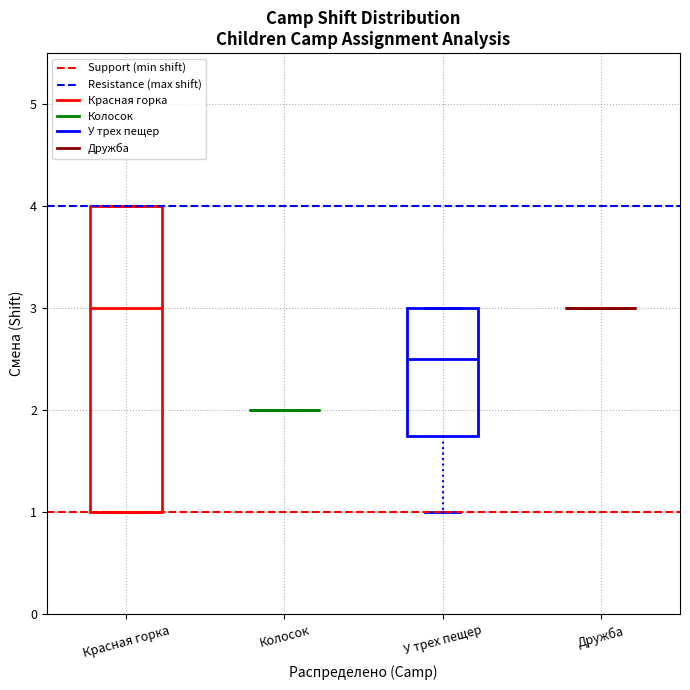

Reading left to right, read every box against the y-axis: the position of its median line, the range the box covers, and the ends of its whiskers. The values are not printed on the chart, so give them approximately, as read against the axis.

Красная горка: median 3.0, box 1.0 to 4.0, whiskers 1.0 to 4.0
Колосок: box collapsed to a line at 2.0, whiskers 2.0 to 2.0
У трех пещер: median 2.5, box 1.8 to 3.0, whiskers 1.0 to 3.0
Дружба: box collapsed to a line at 3.0, whiskers 3.0 to 3.0